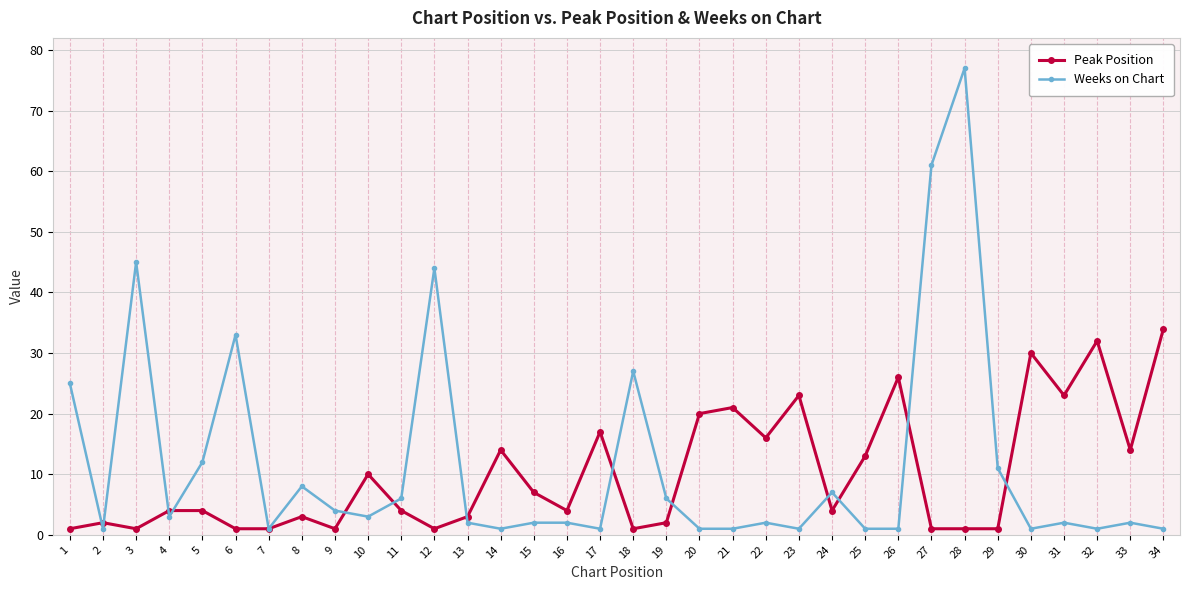

True or false: Peak Position has more than 0 points higher than both neighbors.

True